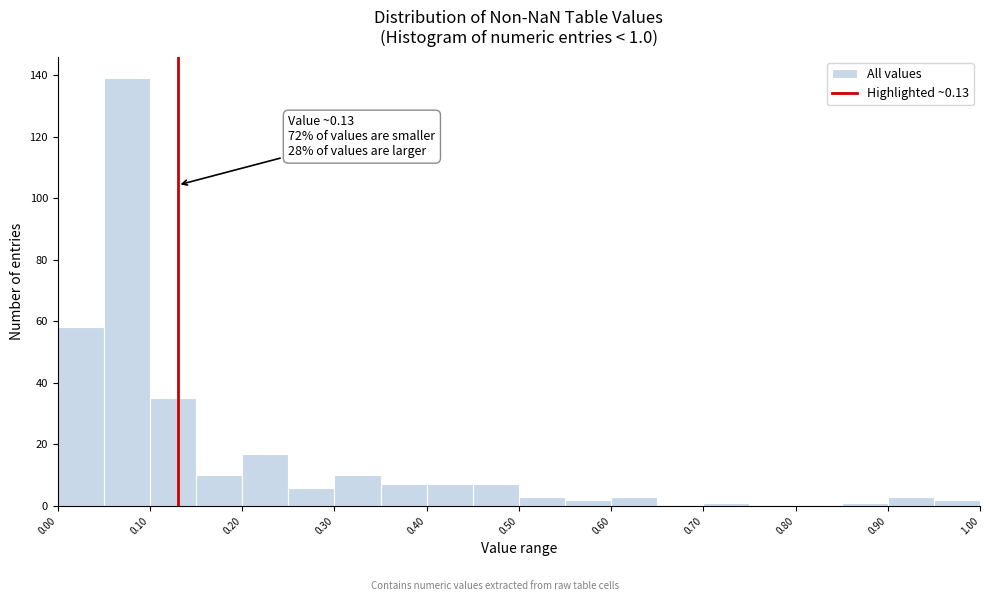

Which range on the x-axis has the tallest bar?

0.05 to 0.10